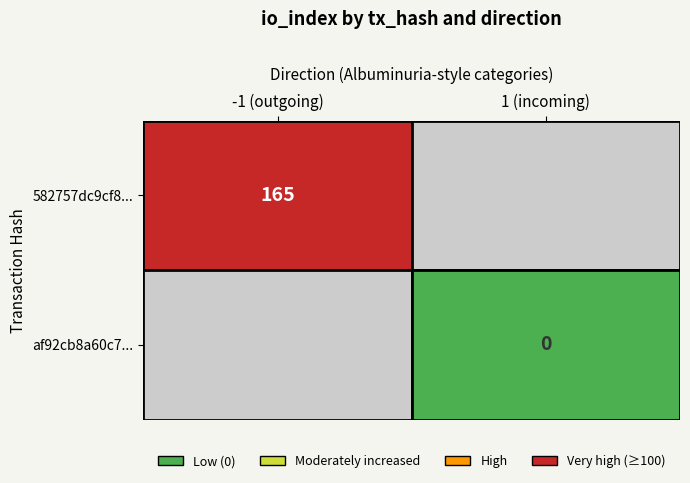

Is it true that af92cb8a60c7919514bd4e0a8902d5e0464ab09 equals 0 at io_index?

True